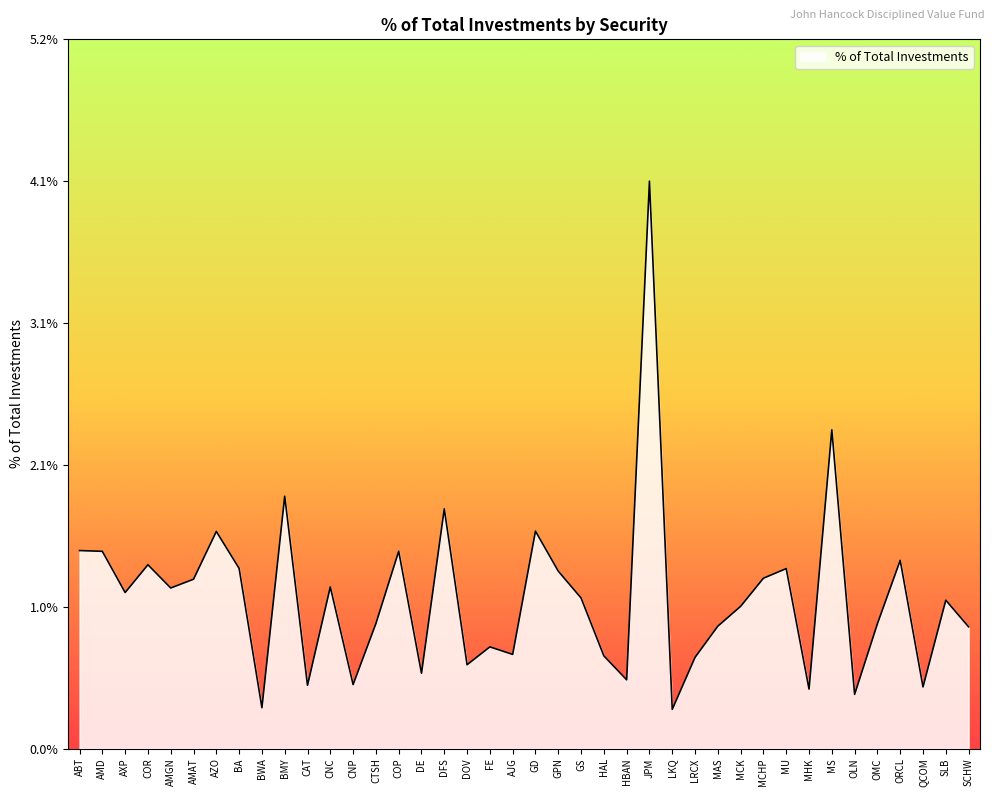

The chart shows a value of 0.5 at CAT. True or false?

True